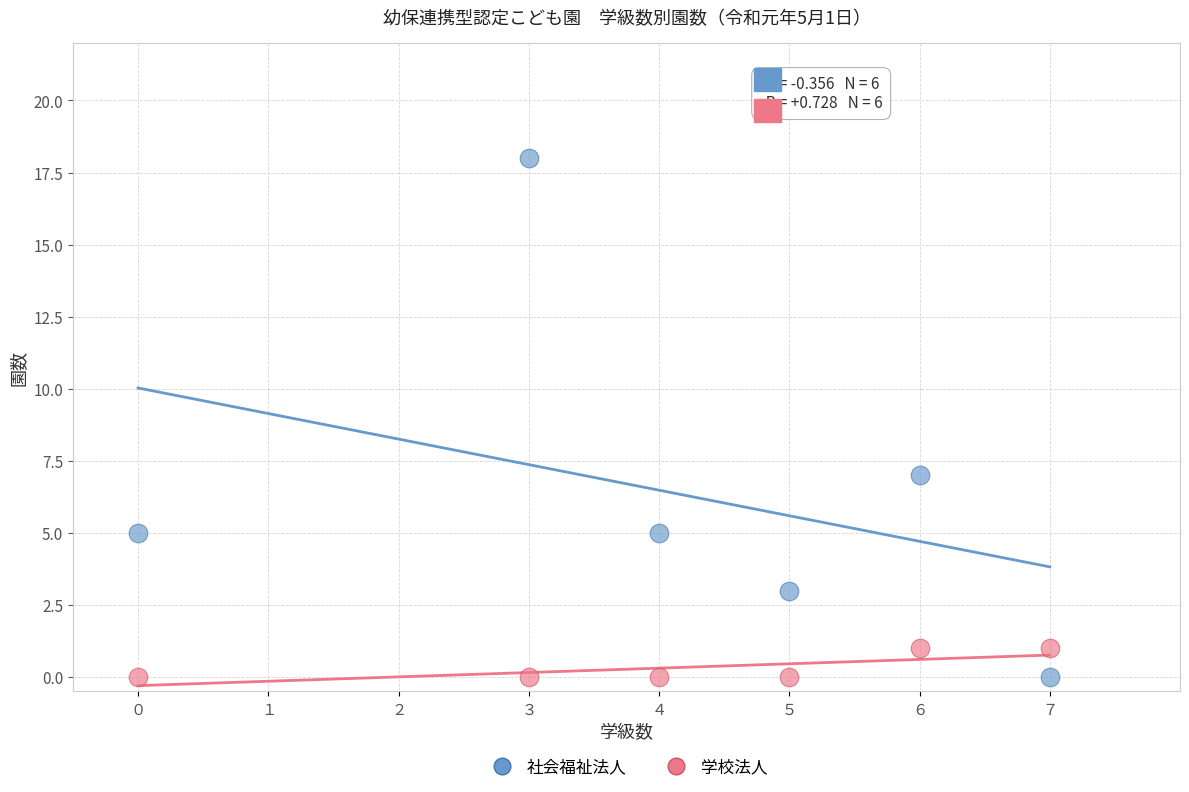

Which series has the largest Y range (max minus min)?

社会福祉法人